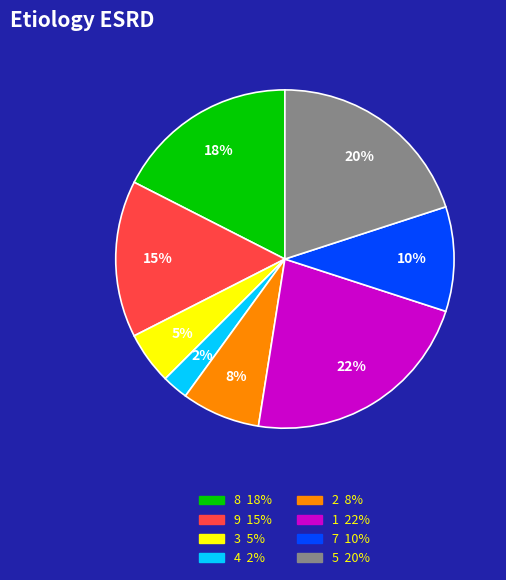

The 8 slice represents 24% of the pie. True or false?

False